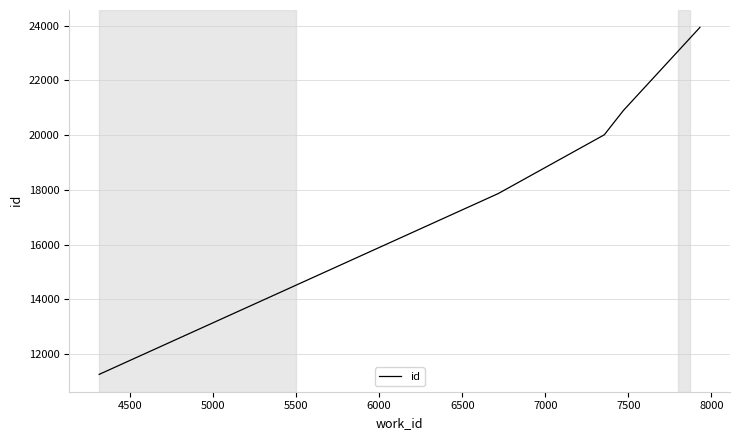

True or false: there are more than 1 points higher than both neighbors.

False